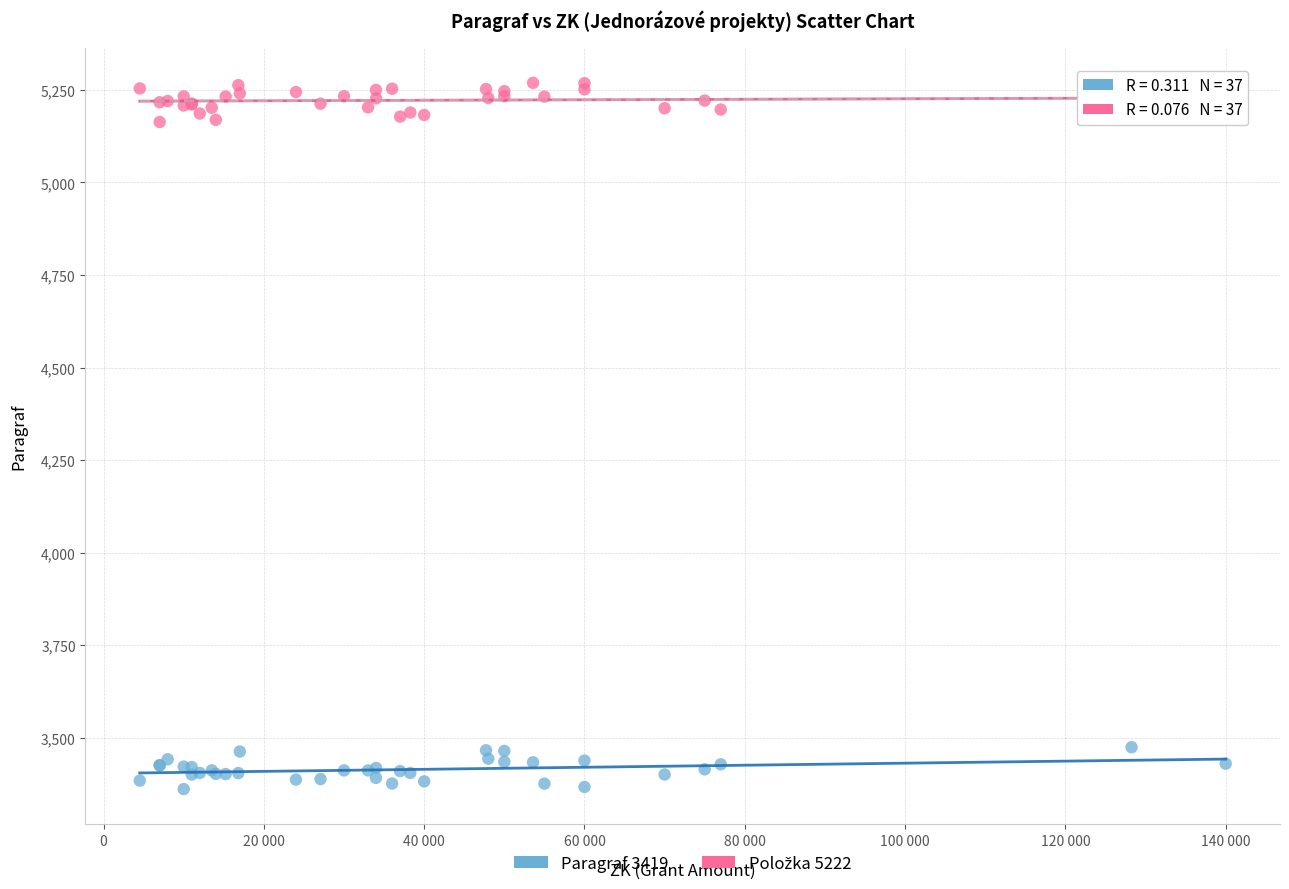

Which series contains the lowest Y value?

Paragraf 3419